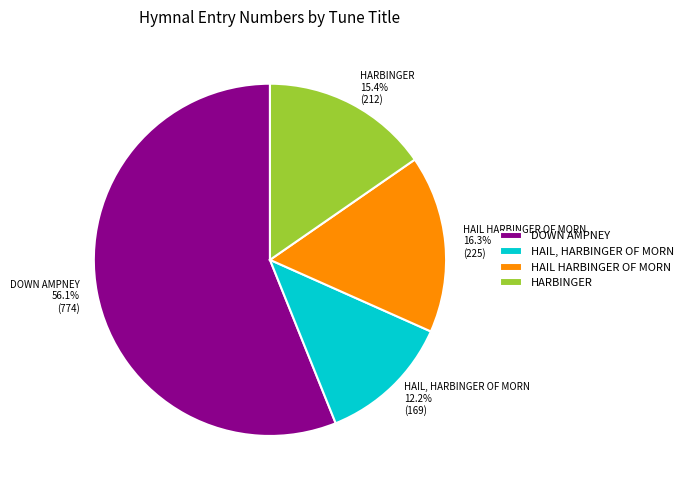

To the nearest percent, what is the difference between the largest and smallest slice percentages?

44%